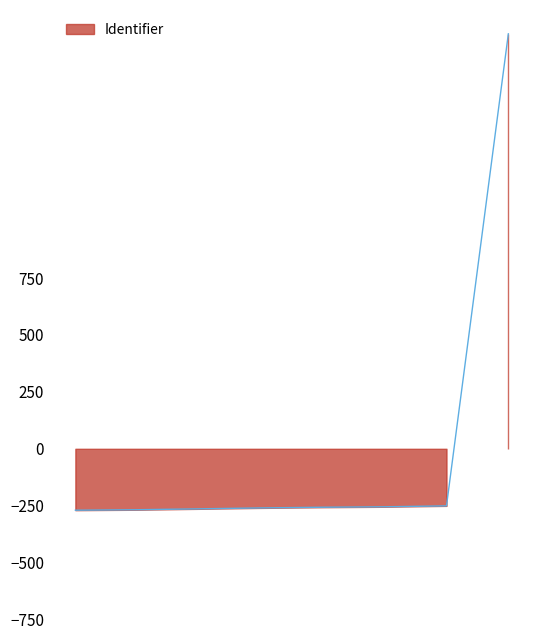

Reading right to left, transcribe all the data shown in this chart.

1823.2	-250.8	-254.8	-256.8	-259.8	-263.8	-267.8	-269.8